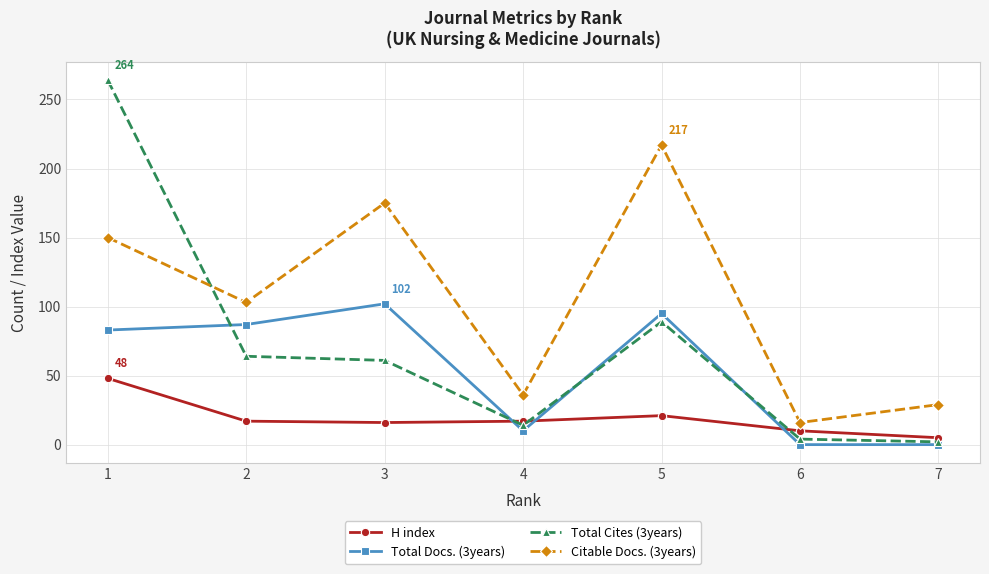

What is the difference between the Total Docs. (3years) values at 3 and 1?

19